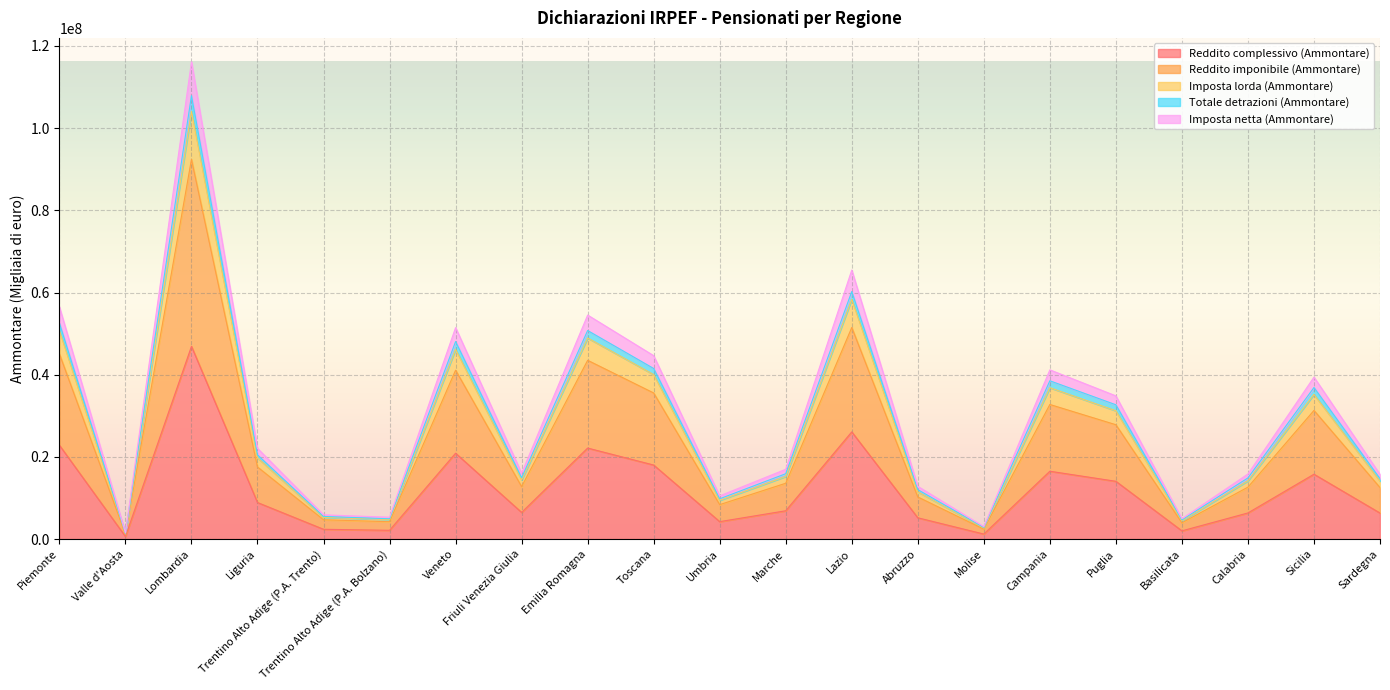

What is the highest value of the Reddito complessivo (Ammontare) series?

46896941